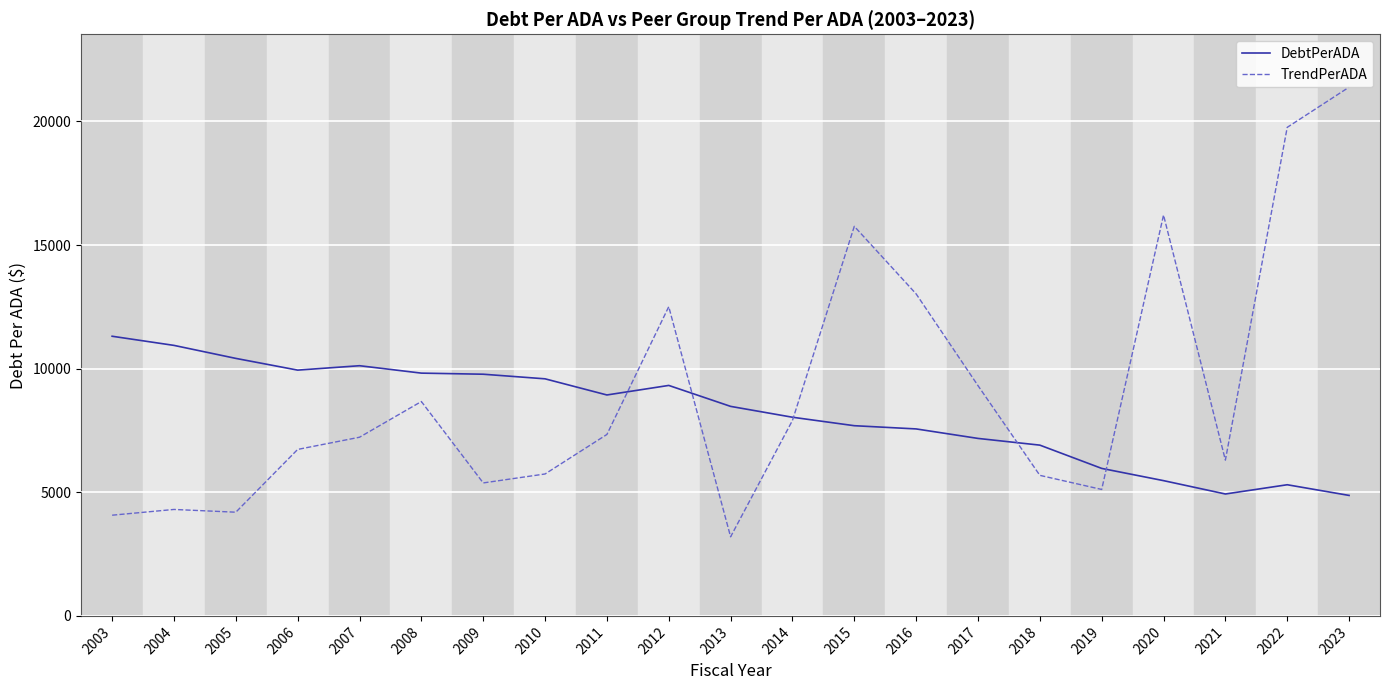

What is the difference between the maximum and minimum values in the DebtPerADA series?

6439.1